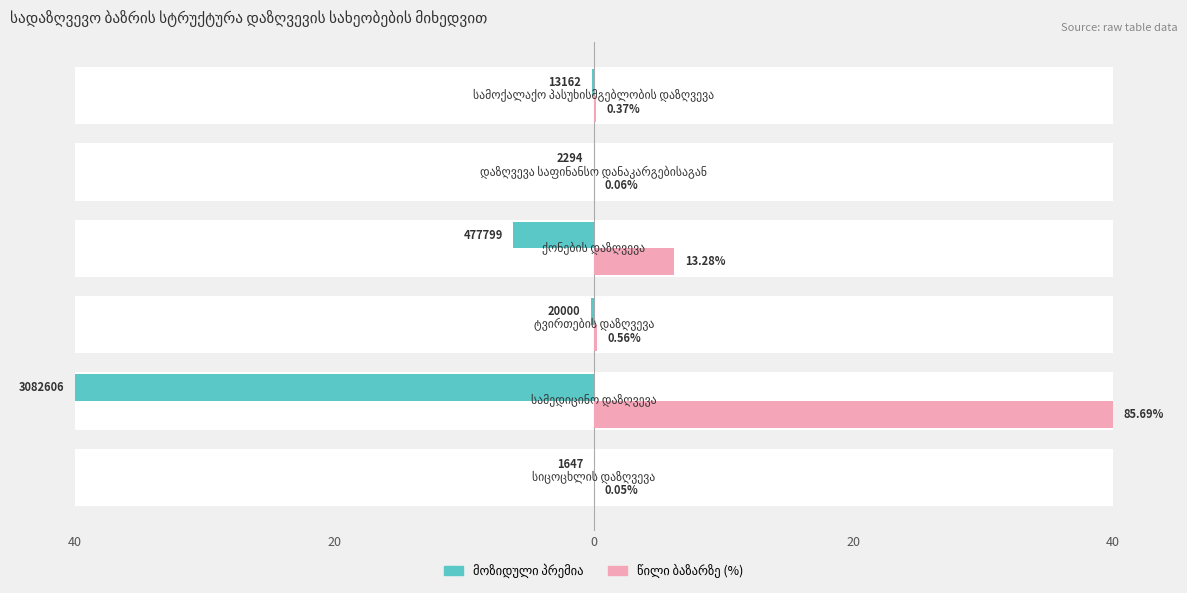

The value of მოზიდული პრემია at 20 is -1.3. True or false?

False